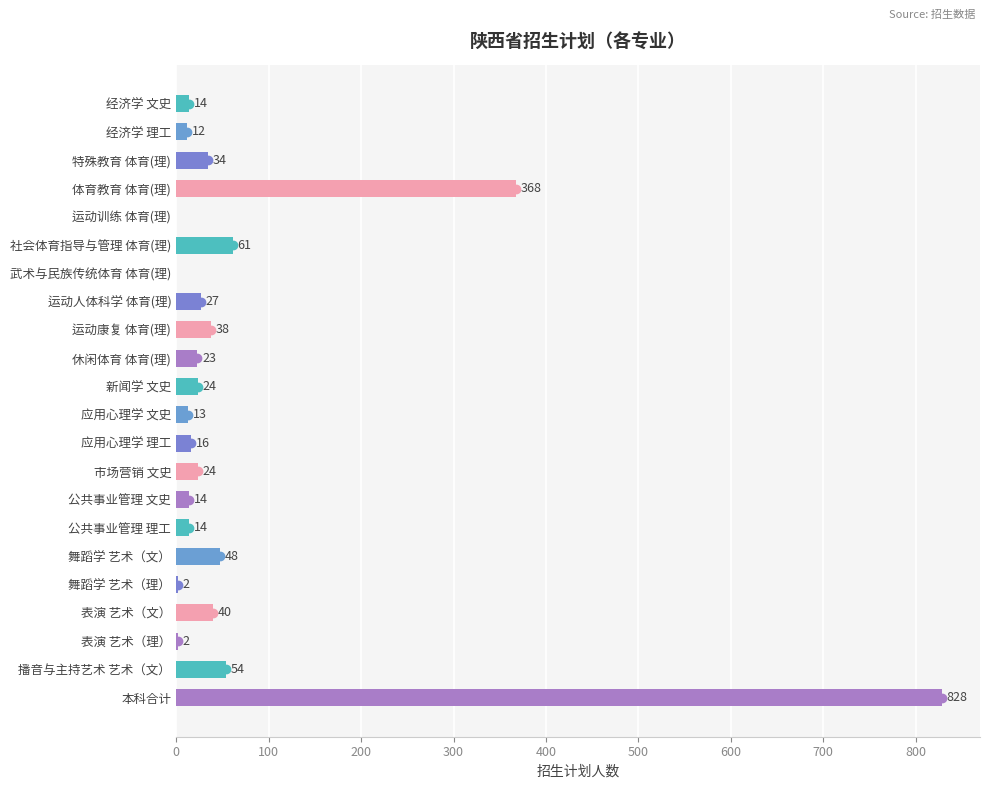

What is the sum of the values at 公共事业管理 理工 and 武术与民族传统体育 体育(理)?

14